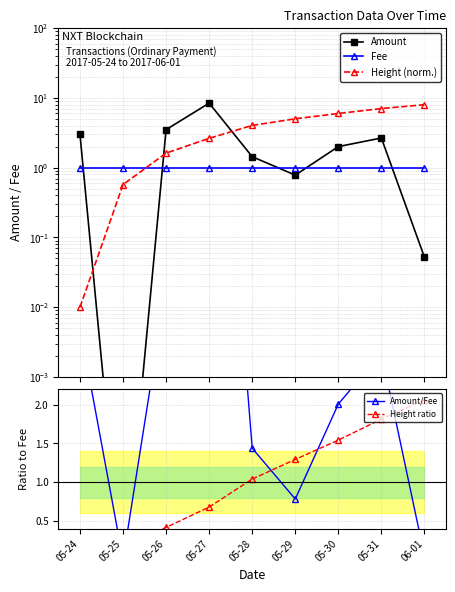

After their last crossing, which series has the higher values: Amount or Fee?

Fee